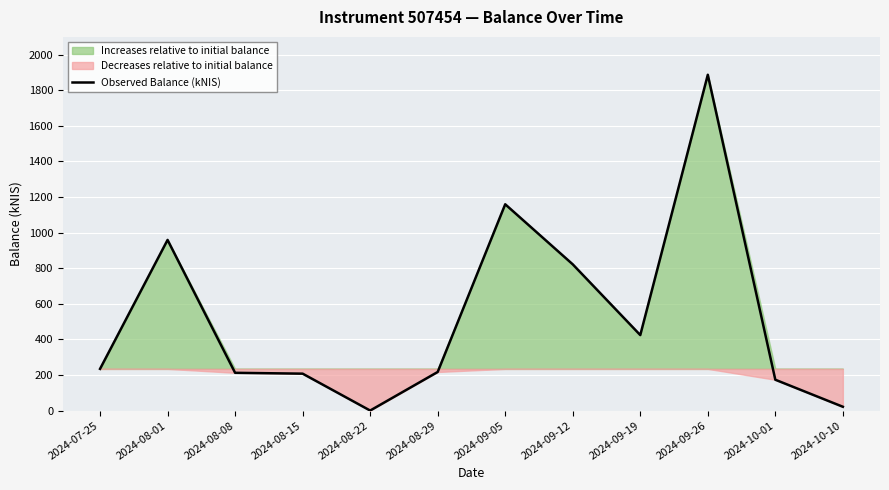

How many points are higher than both their immediate neighbors (excluding endpoints)?

3